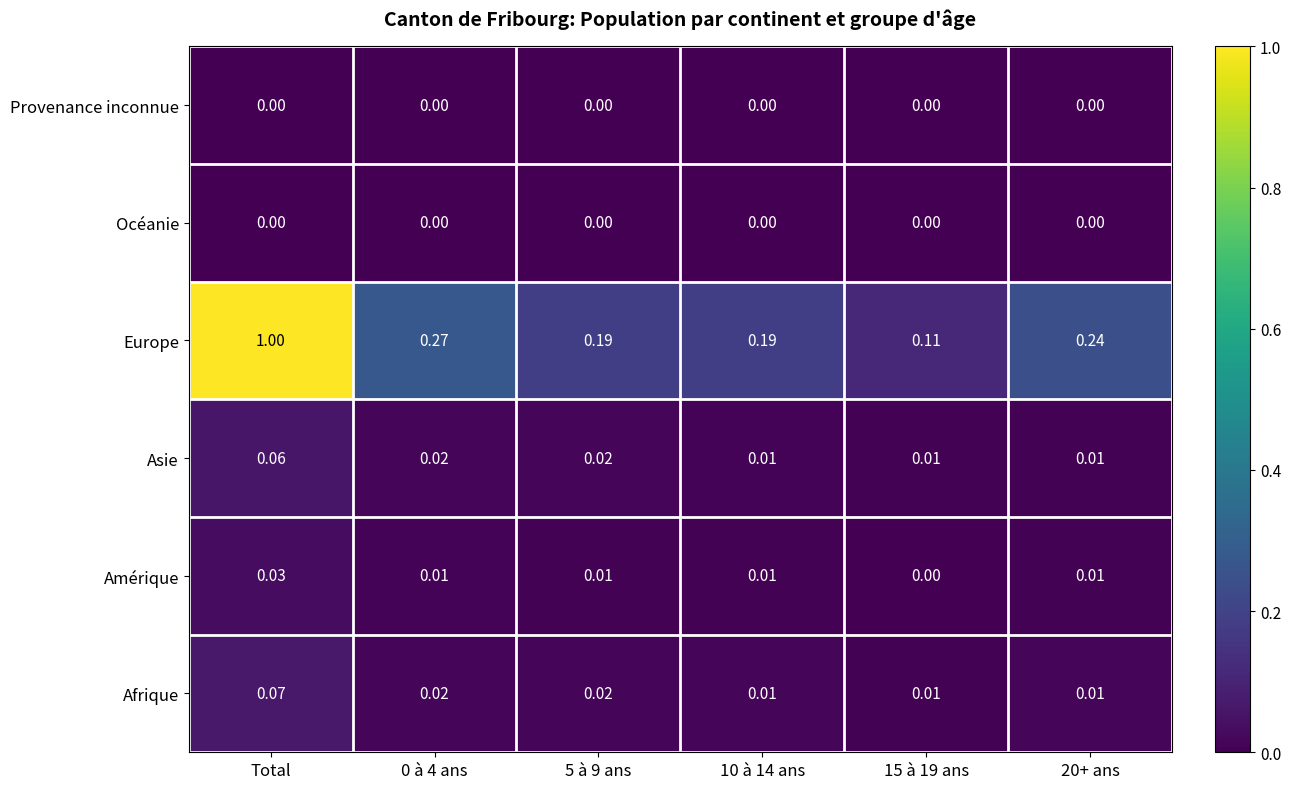

Between 0 à 4 ans and 20+ ans, which series saw the biggest shift?

Europe